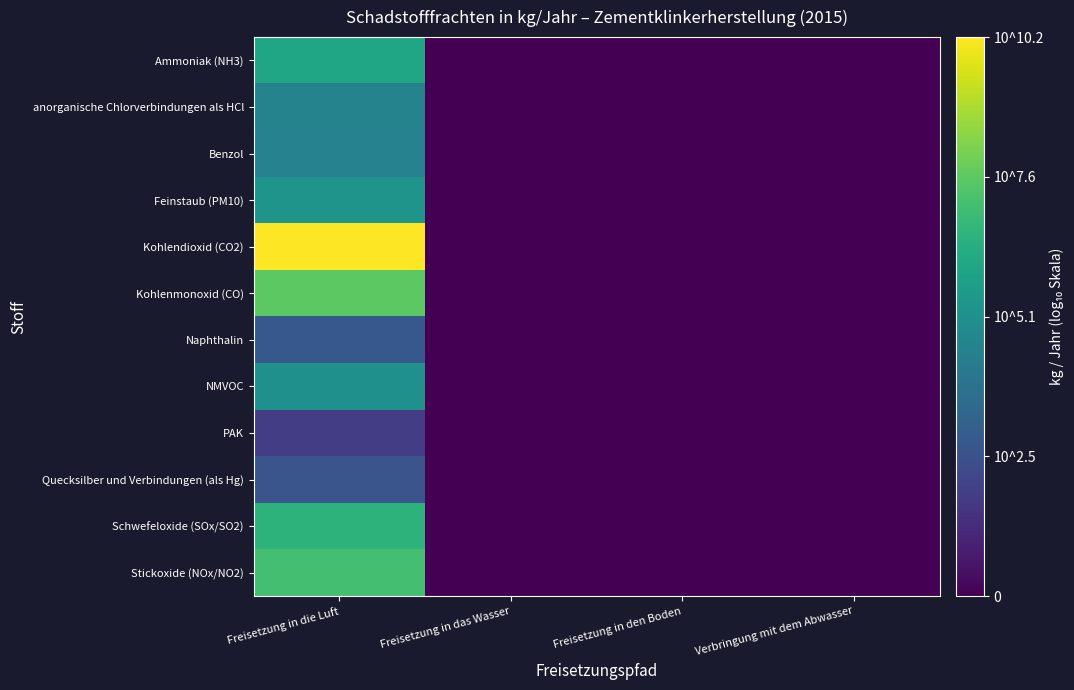

Reading left to right, list all the values displayed in this chart.

Ammoniak (NH3): Freisetzung in die Luft=6.0	Freisetzung in das Wasser=0.0	Freisetzung in den Boden=0.0	Verbringung mit dem Abwasser=0.0
anorganische Chlorverbindungen als HCl: Freisetzung in die Luft=4.5	Freisetzung in das Wasser=0.0	Freisetzung in den Boden=0.0	Verbringung mit dem Abwasser=0.0
Benzol: Freisetzung in die Luft=4.5	Freisetzung in das Wasser=0.0	Freisetzung in den Boden=0.0	Verbringung mit dem Abwasser=0.0
Feinstaub (PM10): Freisetzung in die Luft=5.3	Freisetzung in das Wasser=0.0	Freisetzung in den Boden=0.0	Verbringung mit dem Abwasser=0.0
Kohlendioxid (CO2): Freisetzung in die Luft=10.2	Freisetzung in das Wasser=0.0	Freisetzung in den Boden=0.0	Verbringung mit dem Abwasser=0.0
Kohlenmonoxid (CO): Freisetzung in die Luft=7.6	Freisetzung in das Wasser=0.0	Freisetzung in den Boden=0.0	Verbringung mit dem Abwasser=0.0
Naphthalin: Freisetzung in die Luft=2.8	Freisetzung in das Wasser=0.0	Freisetzung in den Boden=0.0	Verbringung mit dem Abwasser=0.0
NMVOC: Freisetzung in die Luft=5.1	Freisetzung in das Wasser=0.0	Freisetzung in den Boden=0.0	Verbringung mit dem Abwasser=0.0
PAK: Freisetzung in die Luft=1.9	Freisetzung in das Wasser=0.0	Freisetzung in den Boden=0.0	Verbringung mit dem Abwasser=0.0
Quecksilber und Verbindungen (als Hg): Freisetzung in die Luft=2.7	Freisetzung in das Wasser=0.0	Freisetzung in den Boden=0.0	Verbringung mit dem Abwasser=0.0
Schwefeloxide (SOx/SO2): Freisetzung in die Luft=6.6	Freisetzung in das Wasser=0.0	Freisetzung in den Boden=0.0	Verbringung mit dem Abwasser=0.0
Stickoxide (NOx/NO2): Freisetzung in die Luft=7.2	Freisetzung in das Wasser=0.0	Freisetzung in den Boden=0.0	Verbringung mit dem Abwasser=0.0